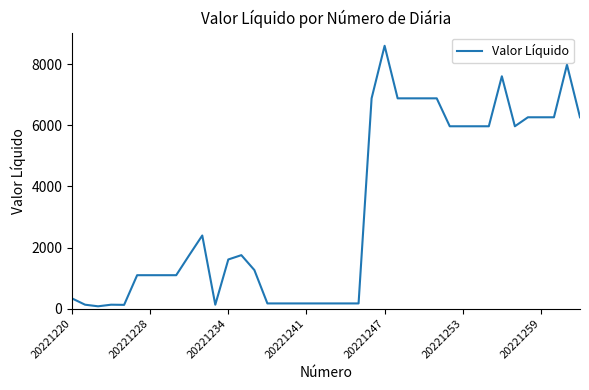

What is the difference between the maximum and minimum values?

8536.1